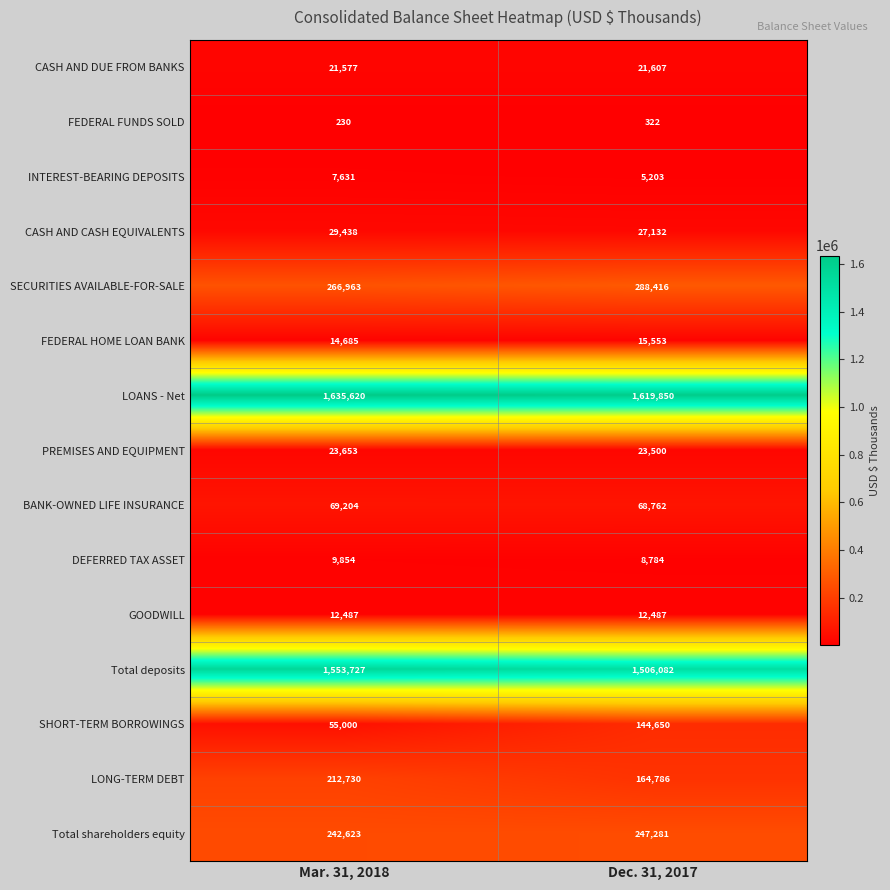

What is the difference between the Total shareholders equity values at Mar. 31, 2018 and Dec. 31, 2017?

4658